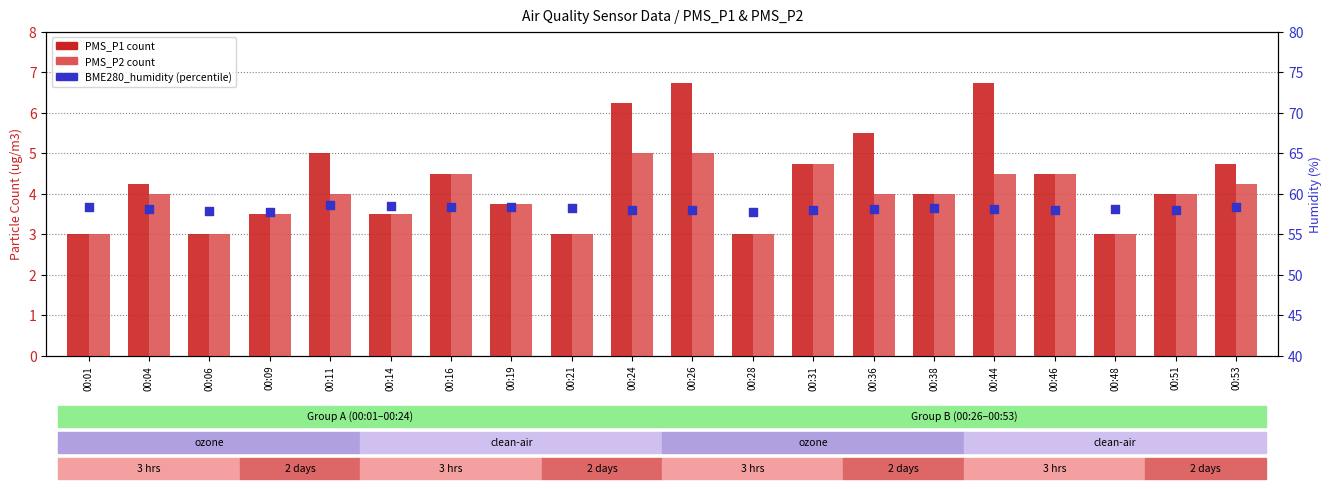

Which series reaches the minimum Y coordinate?

PMS_P1